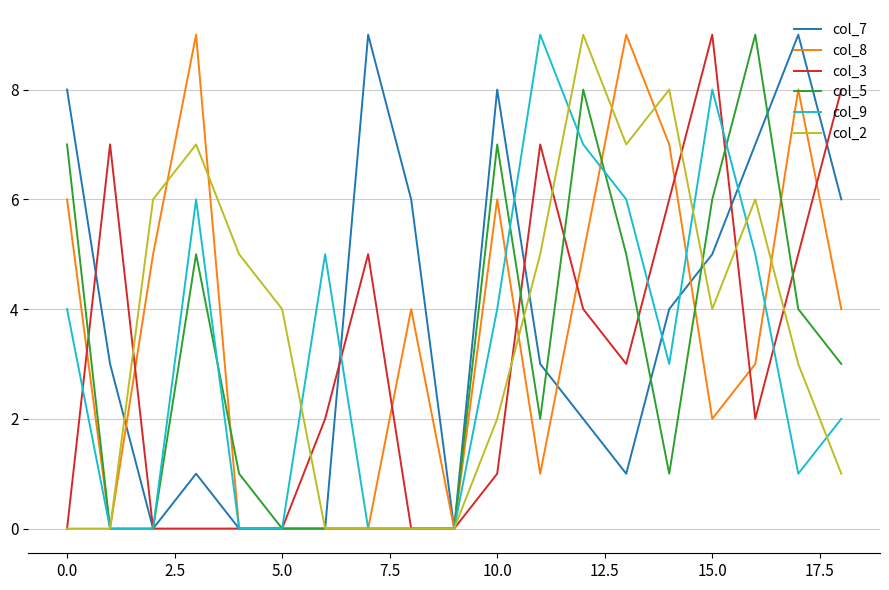

Reading right to left, extract all data points from this chart.

col_7: 6	9	7	5	4	1	2	3	8	0	6	9	0	0	0	1	0	3	8
col_8: 4	8	3	2	7	9	5	1	6	0	4	0	0	0	0	9	5	0	6
col_3: 8	5	2	9	6	3	4	7	1	0	0	5	2	0	0	0	0	7	0
col_5: 3	4	9	6	1	5	8	2	7	0	0	0	0	0	1	5	0	0	7
col_9: 2	1	5	8	3	6	7	9	4	0	0	0	5	0	0	6	0	0	4
col_2: 1	3	6	4	8	7	9	5	2	0	0	0	0	4	5	7	6	0	0